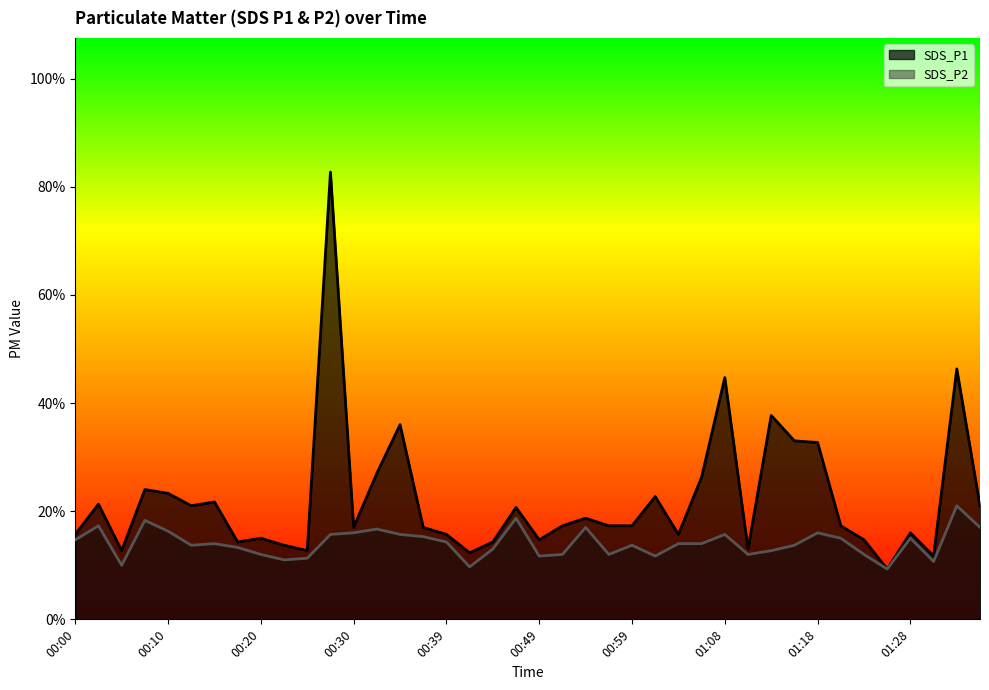

What is the difference between the SDS_P1 values at 00:51 and 01:04?

0.2